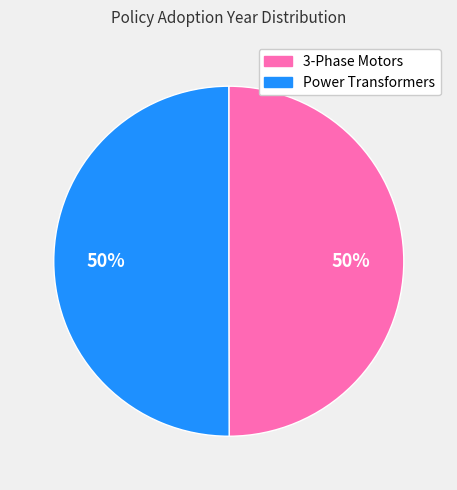

How many segments does this pie chart have?

2